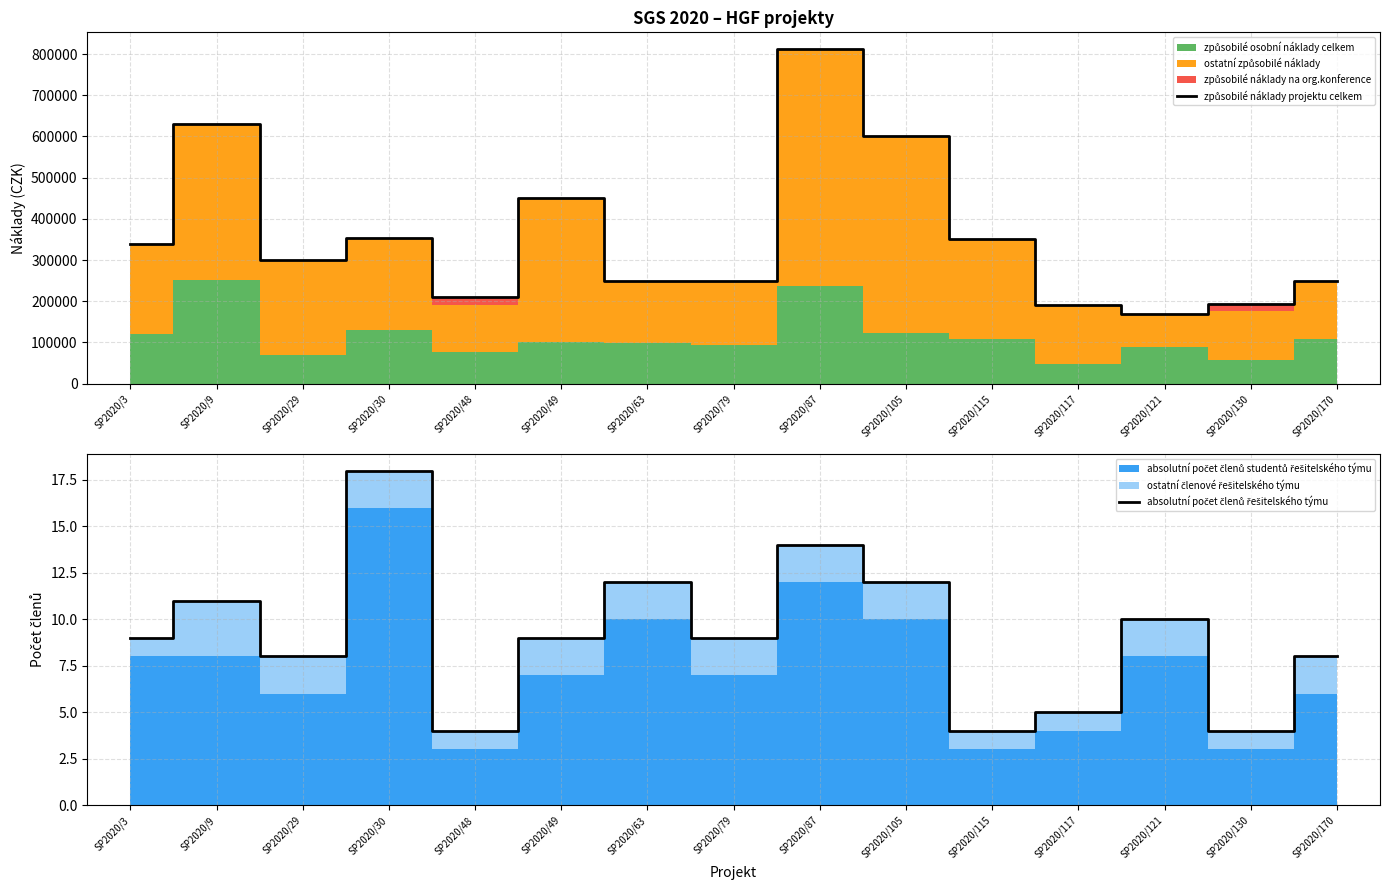

At which label is způsobilé náklady projektu celkem closest to 491025?

SP2020/49